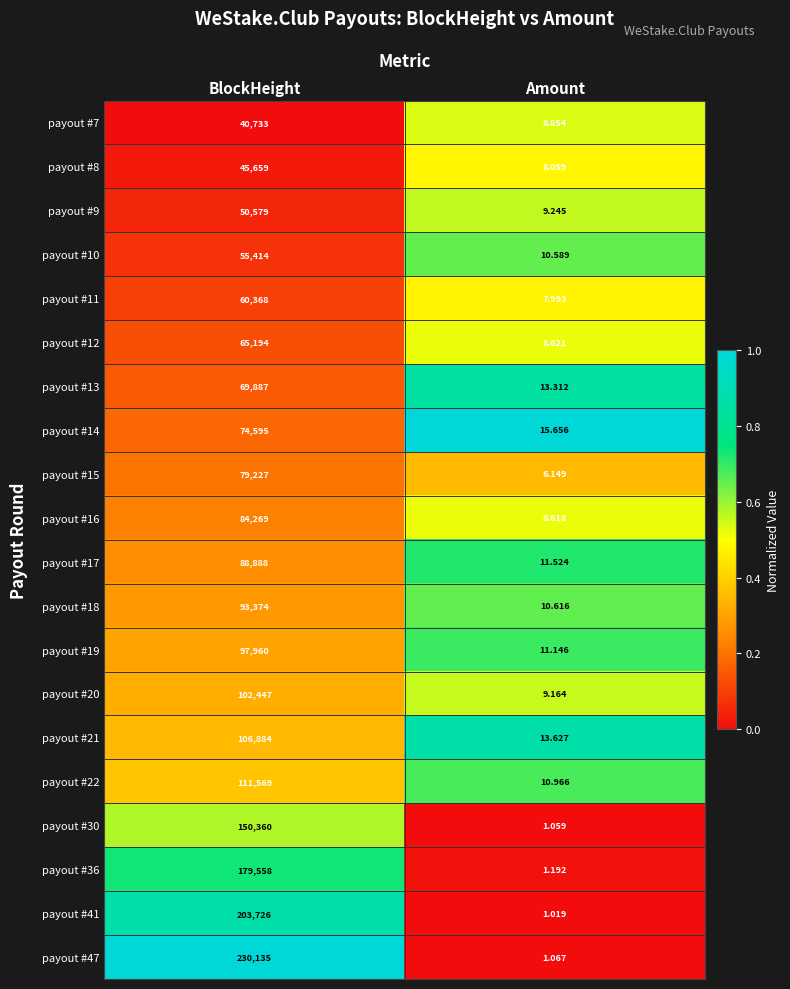

Where is payout #30 nearest to the value 75180?

Amount